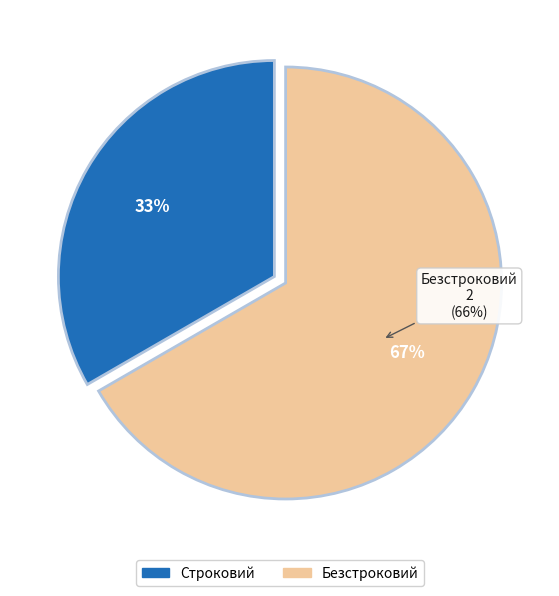

What percentage is NOT represented by Безстроковий?

33.3%